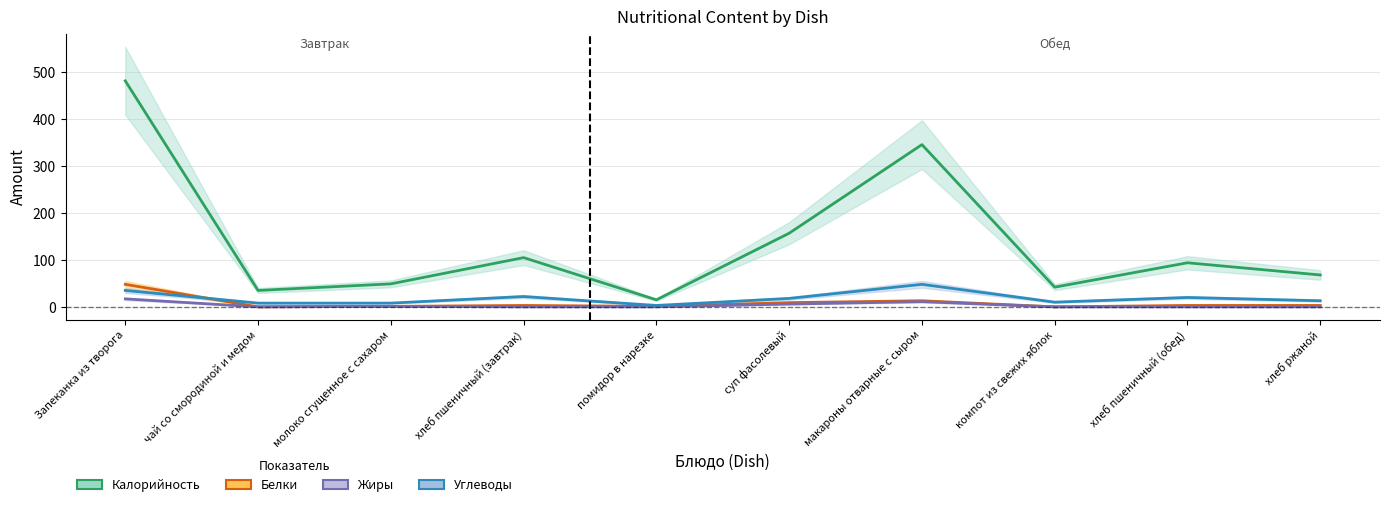

What is the value of the Белки point at the 6th from the left?

9